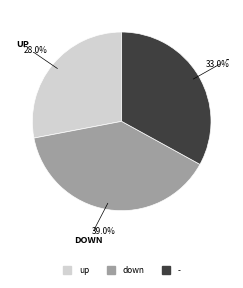

Which slice is the smallest?

up